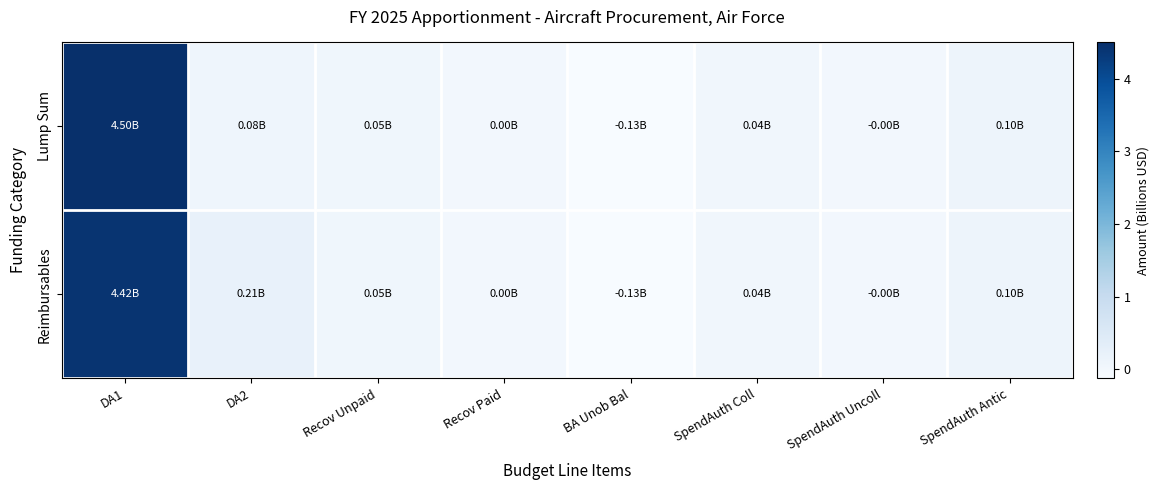

Which series has the widest spread of values?

Lump Sum